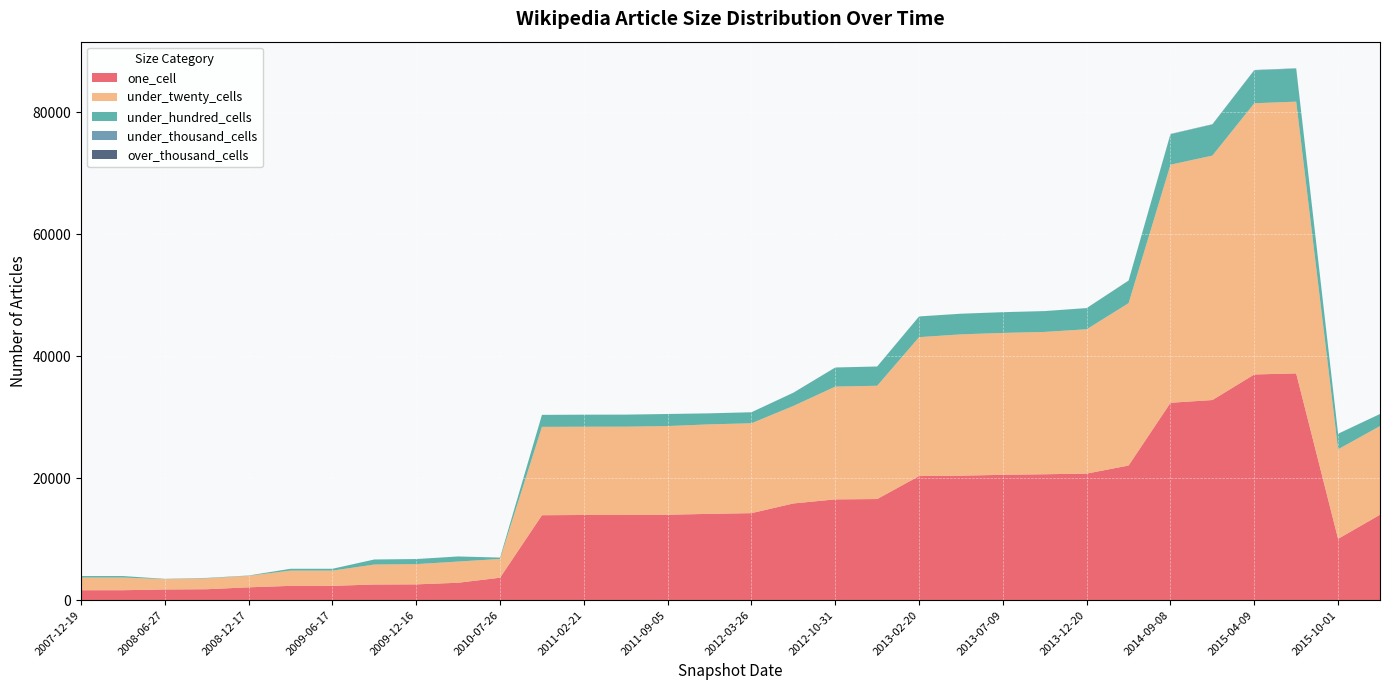

Reading right to left, transcribe all the data shown in this chart.

one_cell: 14012	10058	37190	37018	32822	32375	22083	20761	20651	20560	20421	20354	16586	16530	15862	14273	14157	14012	13978	13971	13932	3683	2858	2591	2572	2348	2348	2107	1795	1754	1633	1633
under_twenty_cells: 14543	14684	44569	44476	40087	39043	26629	23667	23344	23270	23173	22780	18579	18495	15990	14739	14678	14543	14476	14474	14488	3086	3474	3319	3270	2500	2500	1889	1787	1692	2081	2081
under_hundred_cells: 1974	2546	5418	5401	5106	4999	3697	3468	3412	3395	3380	3393	3152	3131	2170	1804	1803	1974	1971	1971	1968	214	838	835	831	302	302	53	70	50	244	244
under_thousand_cells: 5	9	56	56	47	46	13	11	7	7	7	7	7	5	5	4	4	5	5	5	4	0	0	0	0	0	0	0	0	0	0	0
over_thousand_cells: 0	0	0	0	0	0	0	0	0	0	0	0	0	0	0	0	0	0	0	0	0	0	0	0	0	0	0	0	0	0	0	0